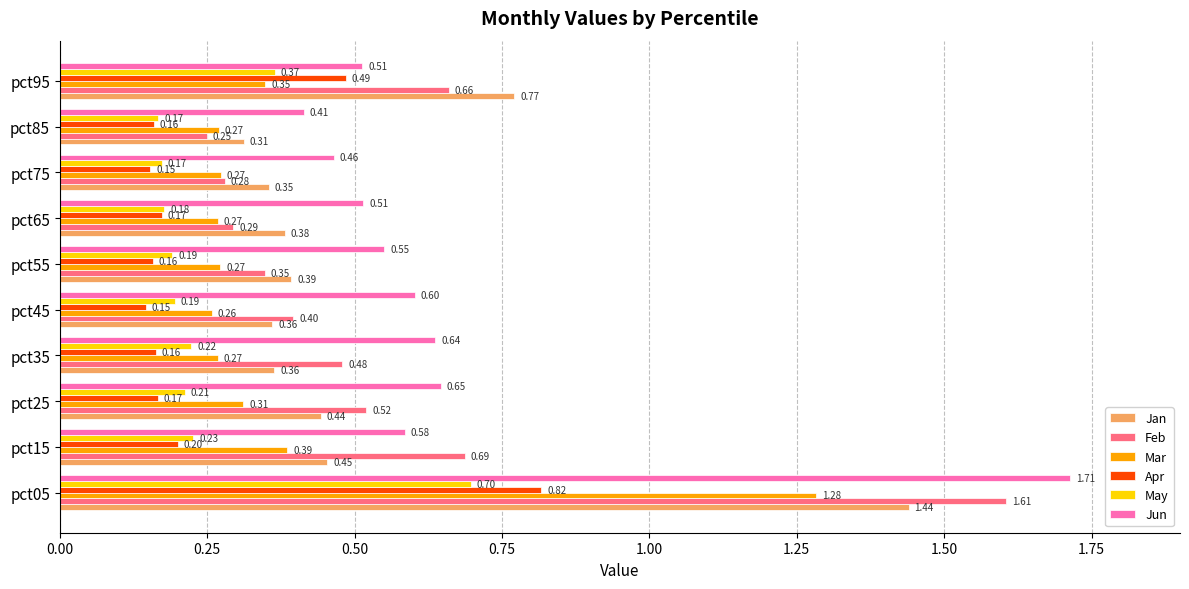

List the series in order of their peak value, highest first.

Jun, Feb, Jan, Mar, Apr, May